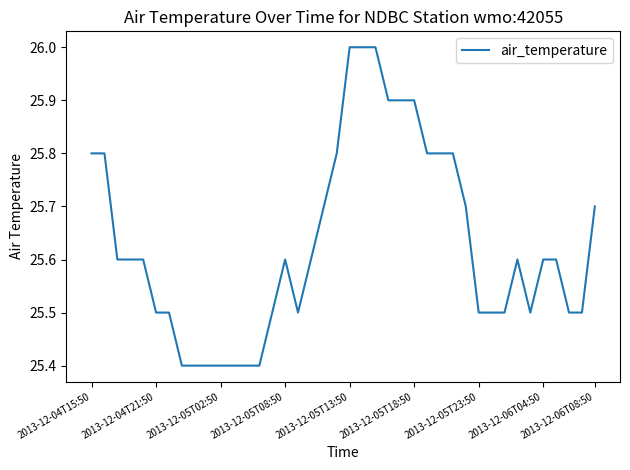

Reading left to right, list all the values displayed in this chart.

25.8	25.8	25.6	25.6	25.6	25.5	25.5	25.4	25.4	25.4	25.4	25.4	25.4	25.4	25.5	25.6	25.5	25.6	25.7	25.8	26.0	26.0	26.0	25.9	25.9	25.9	25.8	25.8	25.8	25.7	25.5	25.5	25.5	25.6	25.5	25.6	25.6	25.5	25.5	25.7